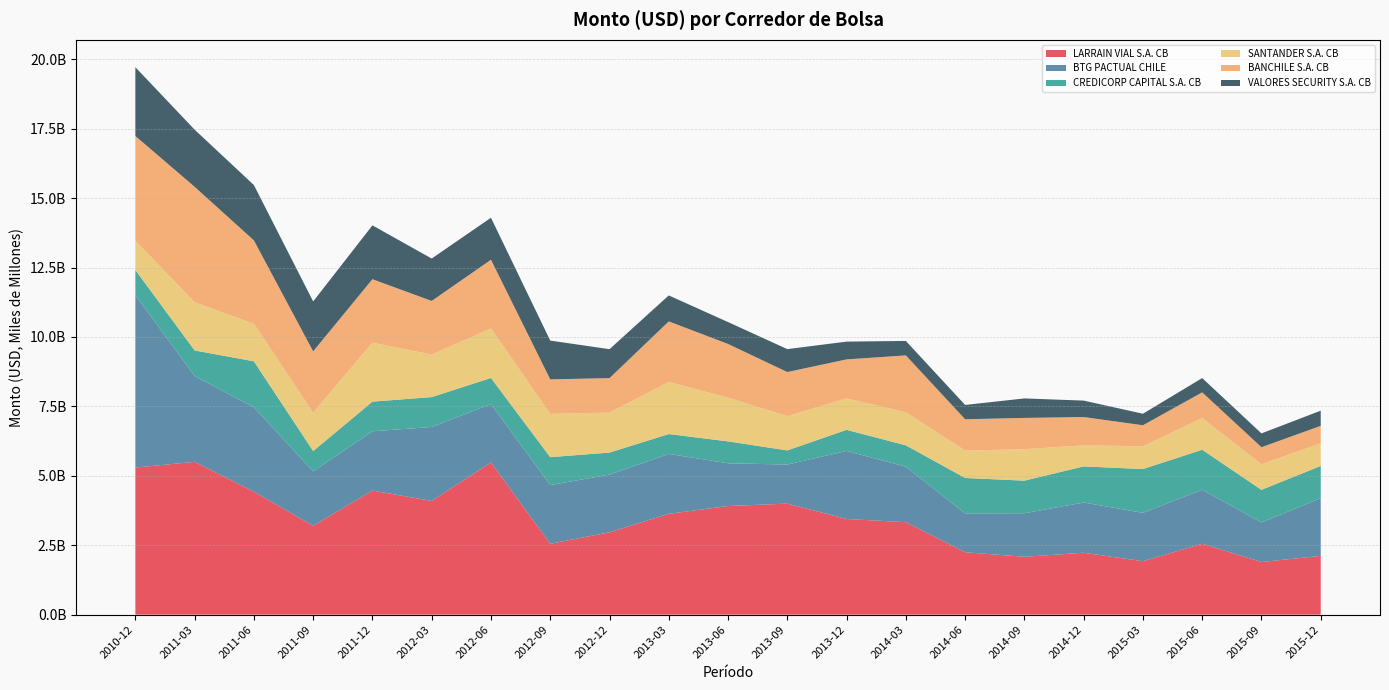

Reading left to right, what are all the values shown in this chart?

LARRAIN VIAL S.A. CB: 2010-12=5296972078.7	2011-03=5502746265.1	2011-06=4427748346.5	2011-09=3199704112.1	2011-12=4468452045.3	2012-03=4095470812.2	2012-06=5480319259.8	2012-09=2550645158.9	2012-12=2966192225.6	2013-03=3630528792.7	2013-06=3912236351.3	2013-09=3999034893.6	2013-12=3444196955.8	2014-03=3330062607.0	2014-06=2248149412.9	2014-09=2084654699.1	2014-12=2229611611.6	2015-03=1925441673.2	2015-06=2553414459.8	2015-09=1895938961.6	2015-12=2117433343.3
BTG PACTUAL CHILE: 2010-12=6207519044.4	2011-03=3090829884.2	2011-06=3037966855.1	2011-09=1962949837.6	2011-12=2134818031.5	2012-03=2663395836.9	2012-06=2102396794.7	2012-09=2115011959.2	2012-12=2076398167.5	2013-03=2157655213.2	2013-06=1539037327.1	2013-09=1406413367.0	2013-12=2450878850.3	2014-03=1998906902.3	2014-06=1399749250.6	2014-09=1566474449.4	2014-12=1807736365.3	2015-03=1741388690.0	2015-06=1946183542.3	2015-09=1423510533.1	2015-12=2079130415.3
CREDICORP CAPITAL S.A. CB: 2010-12=906297776.7	2011-03=920865208.5	2011-06=1657322515.7	2011-09=728258229.8	2011-12=1067173028.2	2012-03=1075547575.6	2012-06=939622312.3	2012-09=1005453591.0	2012-12=793453223.4	2013-03=714823612.7	2013-06=788489111.8	2013-09=509129066.4	2013-12=759833192.5	2014-03=767915989.2	2014-06=1274607248.2	2014-09=1174121148.2	2014-12=1301124748.6	2015-03=1576863933.6	2015-06=1438486319.8	2015-09=1175597407.6	2015-12=1158297343.6
SANTANDER S.A. CB: 2010-12=1054160280.4	2011-03=1735562082.3	2011-06=1348611391.2	2011-09=1379320801.0	2011-12=2122145964.2	2012-03=1532454587.2	2012-06=1782495038.3	2012-09=1559820308.2	2012-12=1437829025.0	2013-03=1879724048.3	2013-06=1571449007.5	2013-09=1234950537.5	2013-12=1130921113.0	2014-03=1190417758.4	2014-06=985756859.0	2014-09=1131533807.0	2014-12=757160270.5	2015-03=821693666.8	2015-06=1137827051.4	2015-09=921113847.7	2015-12=814496931.2
BANCHILE S.A. CB: 2010-12=3770731601.3	2011-03=4156510557.2	2011-06=3005212051.3	2011-09=2211382754.1	2011-12=2286890996.6	2012-03=1929401286.2	2012-06=2475320388.1	2012-09=1241636401.6	2012-12=1242872139.0	2013-03=2176825590.2	2013-06=1935721344.1	2013-09=1586590002.9	2013-12=1405866028.0	2014-03=2048612816.4	2014-06=1128260858.8	2014-09=1127538130.5	2014-12=1020895579.0	2015-03=754565944.7	2015-06=928833976.2	2015-09=612879726.9	2015-12=629314670.6
VALORES SECURITY S.A. CB: 2010-12=2476726765.7	2011-03=2057607473.0	2011-06=1992256961.3	2011-09=1797378366.5	2011-12=1937952387.8	2012-03=1527141218.2	2012-06=1512085275.2	2012-09=1396743081.7	2012-12=1042748348.4	2013-03=935585497.6	2013-06=788635689.8	2013-09=825319318.2	2013-12=640504759.3	2014-03=520006416.4	2014-06=514944758.1	2014-09=702165165.3	2014-12=591398339.9	2015-03=415021438.0	2015-06=514113284.8	2015-09=497803990.2	2015-12=546426680.4